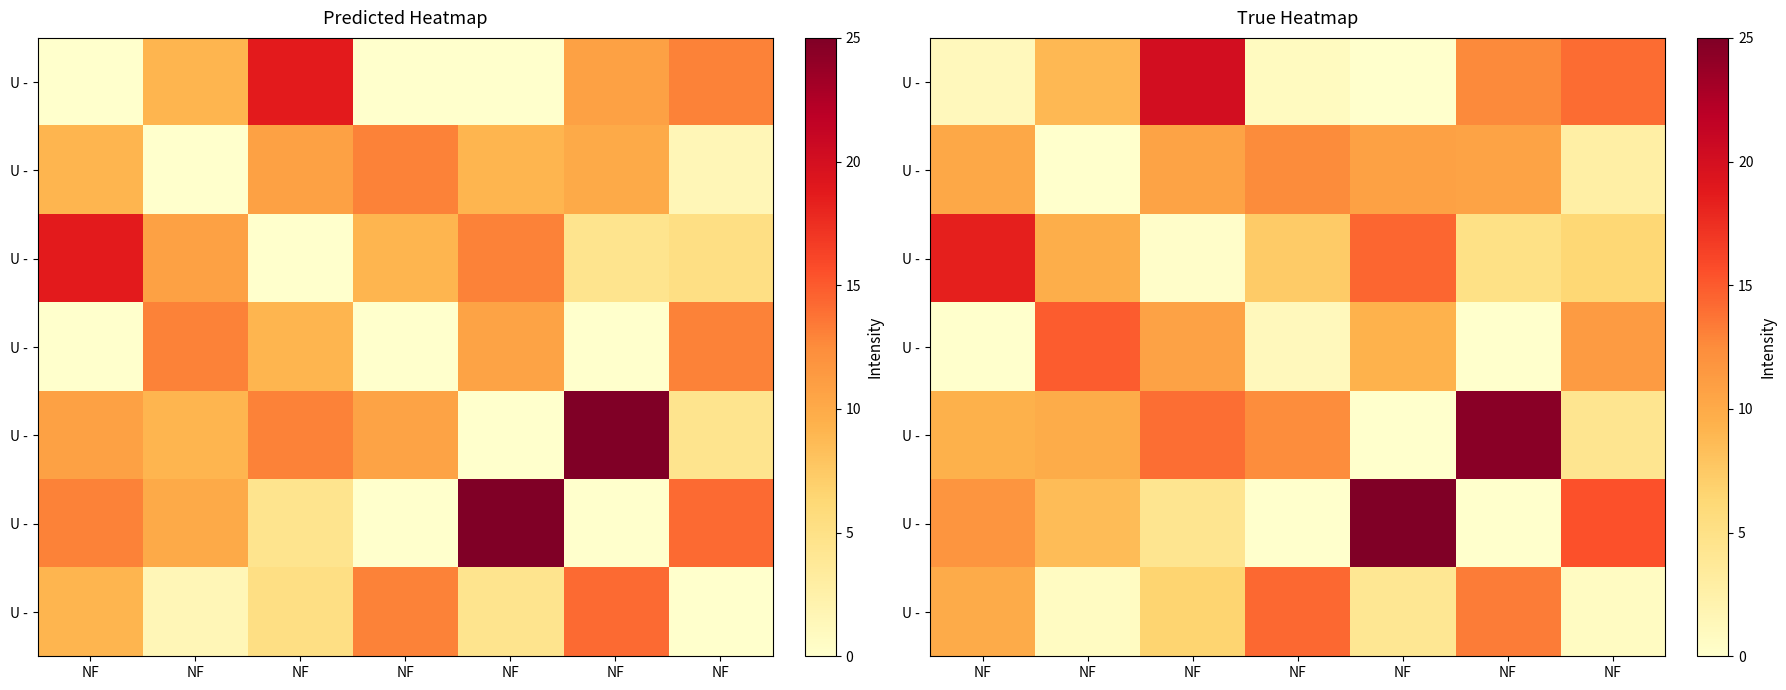

At which category is the sum across all series the highest?

NF